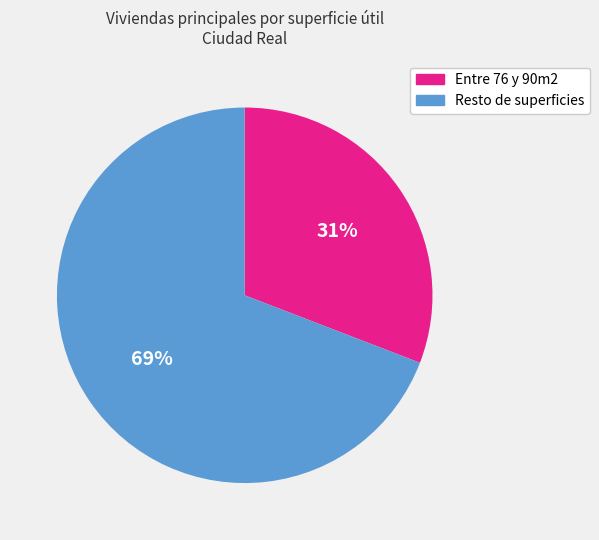

To the nearest percent, what is the average slice percentage?

50%